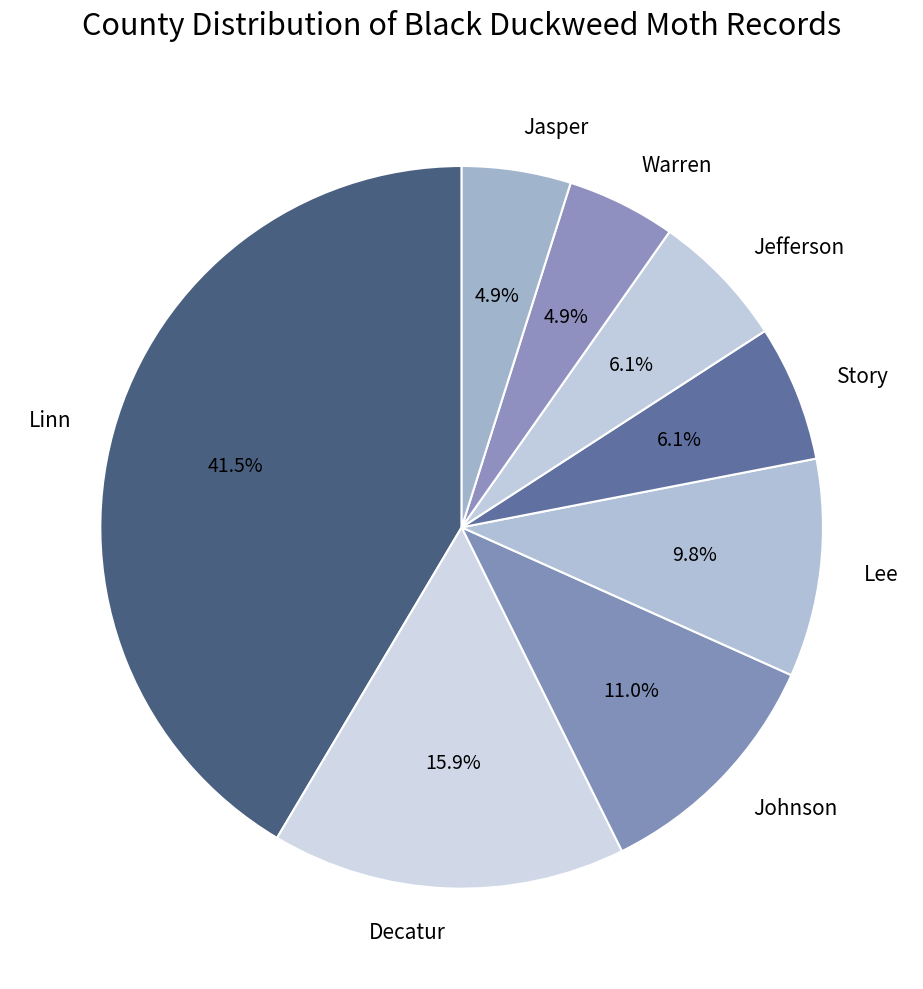

The Johnson slice represents 17% of the pie. True or false?

False